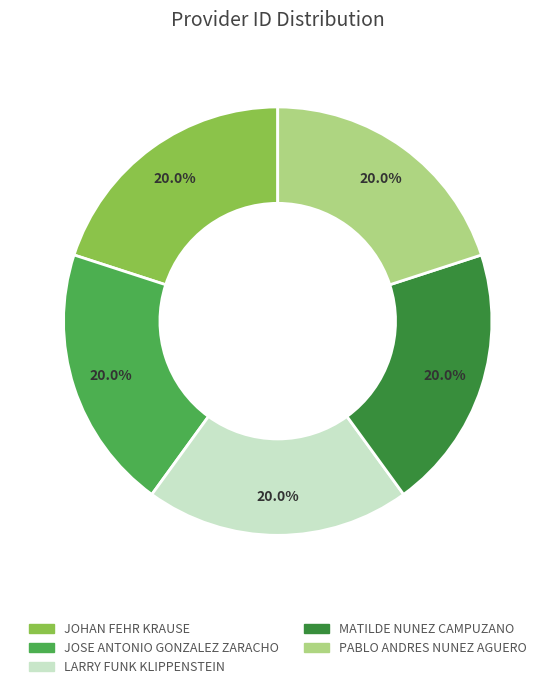

Is there a majority slice in this chart?

No